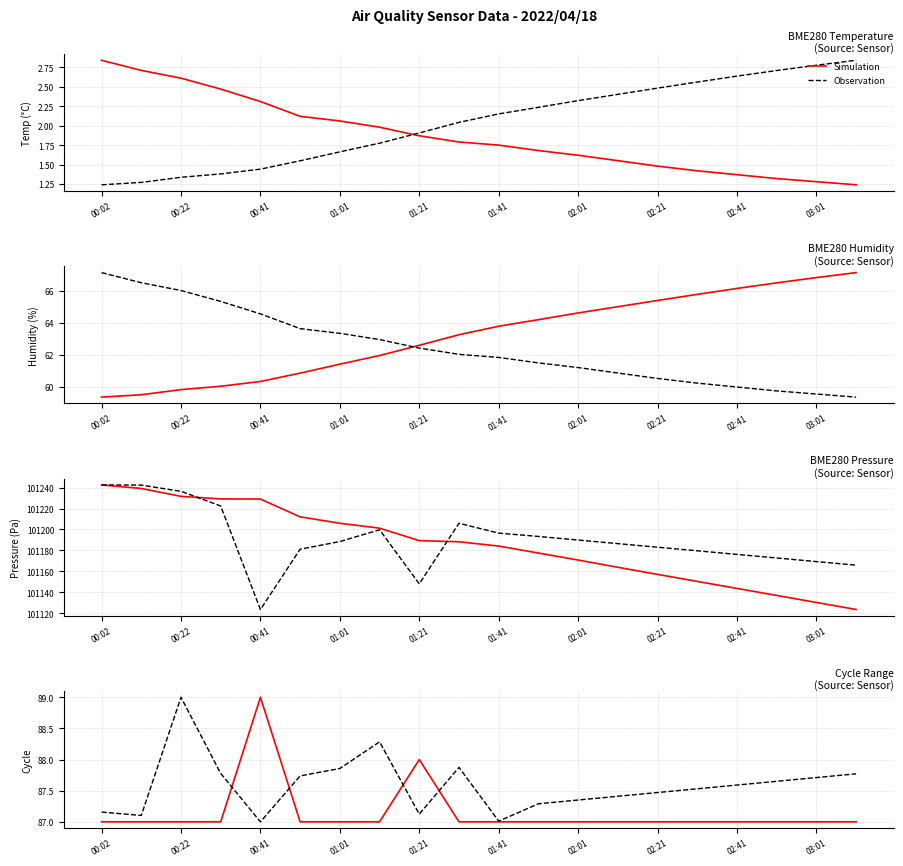

Where do Observation and Simulation first cross each other?

01:01 and 01:21